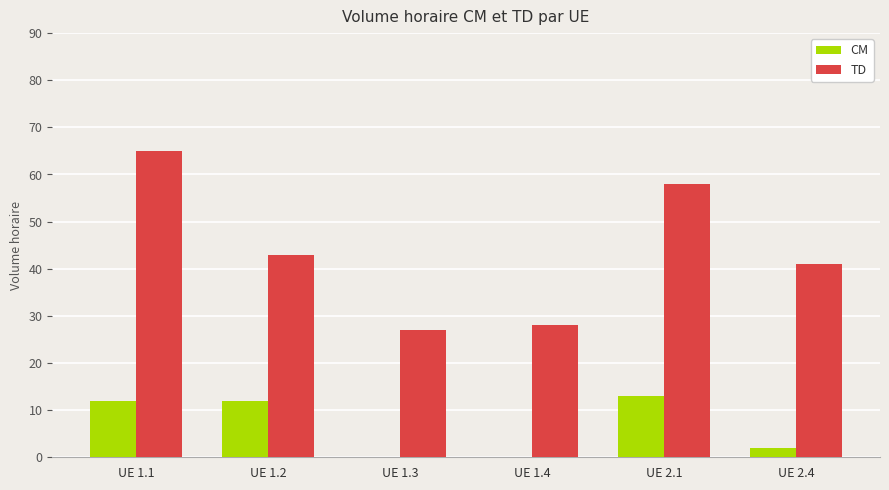

The value of TD at UE 2.4 is 26. True or false?

False